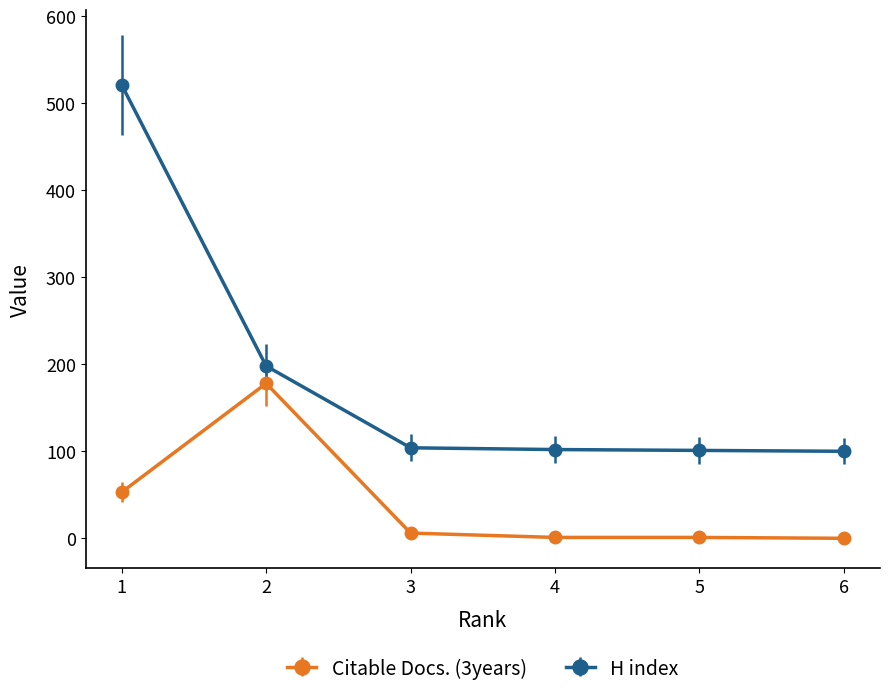

Is the value of H index at 1 greater than the value of Citable Docs. (3years) at 1?

Yes